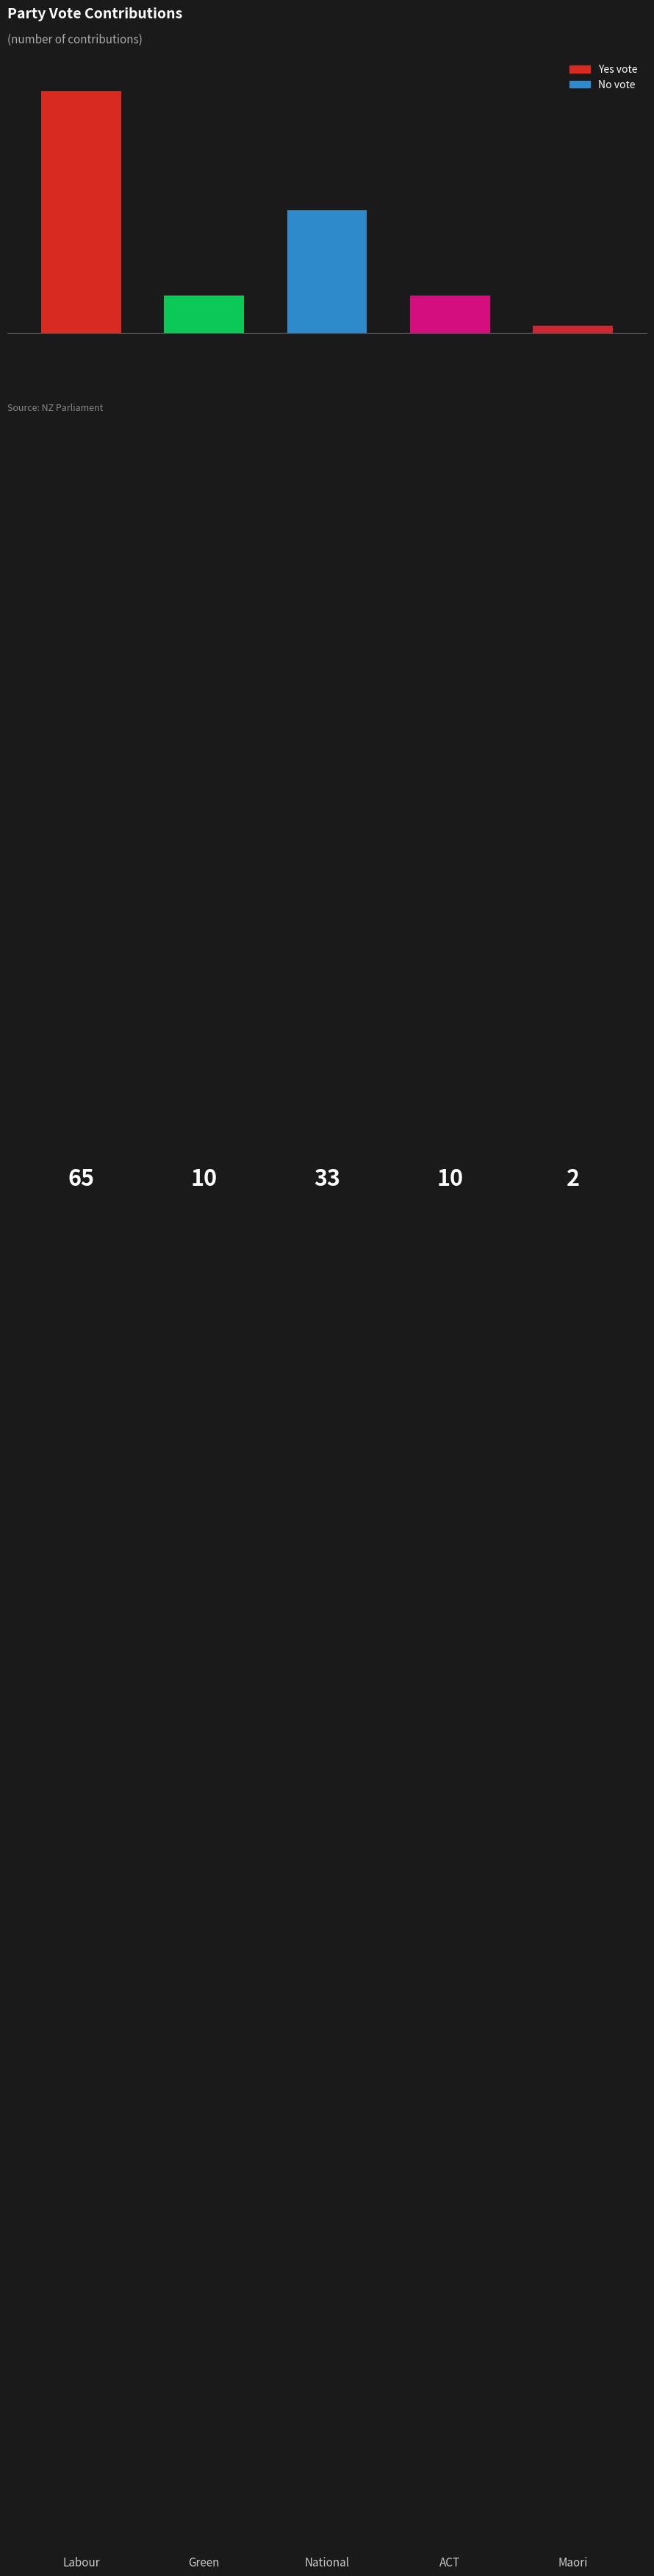

Are the bars horizontal?

No